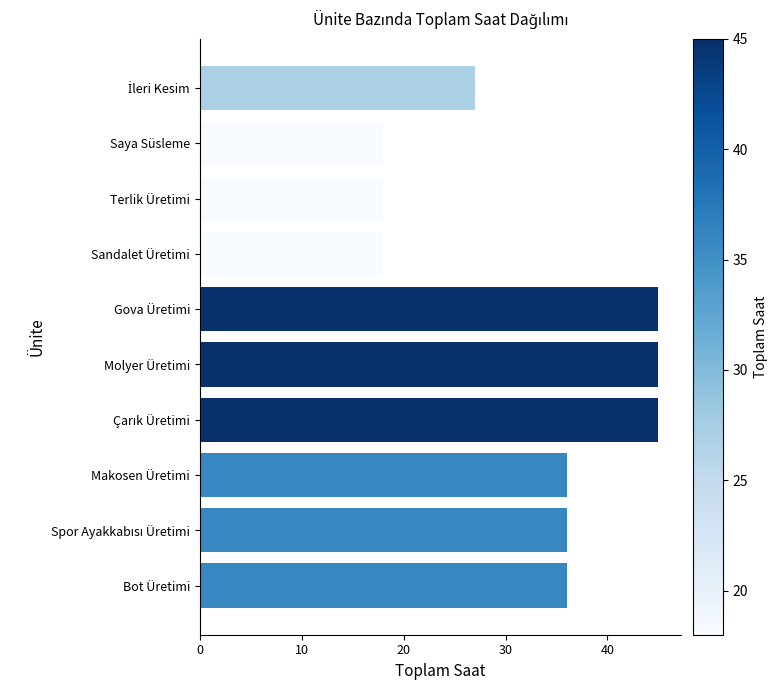

Is it true that the value at Makosen Üretimi is 36?

True